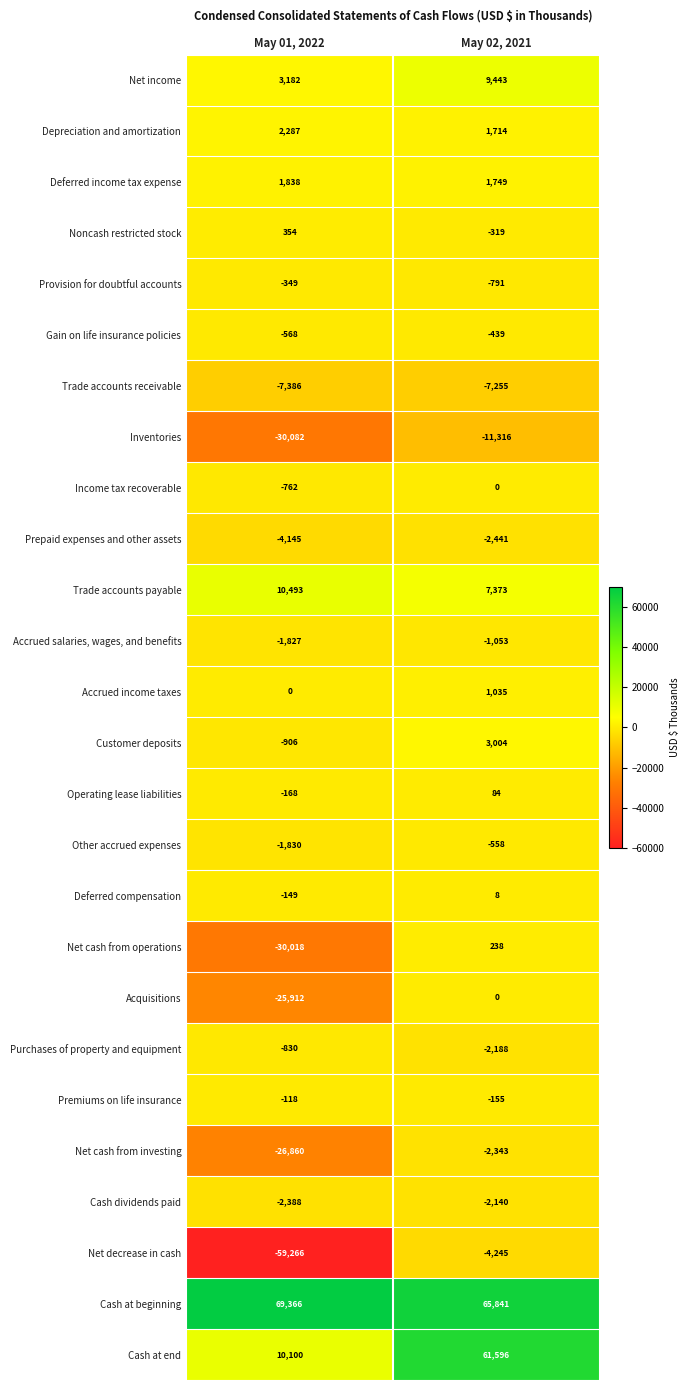

The Acquisitions series shows 0 at May 02, 2021. True or false?

True